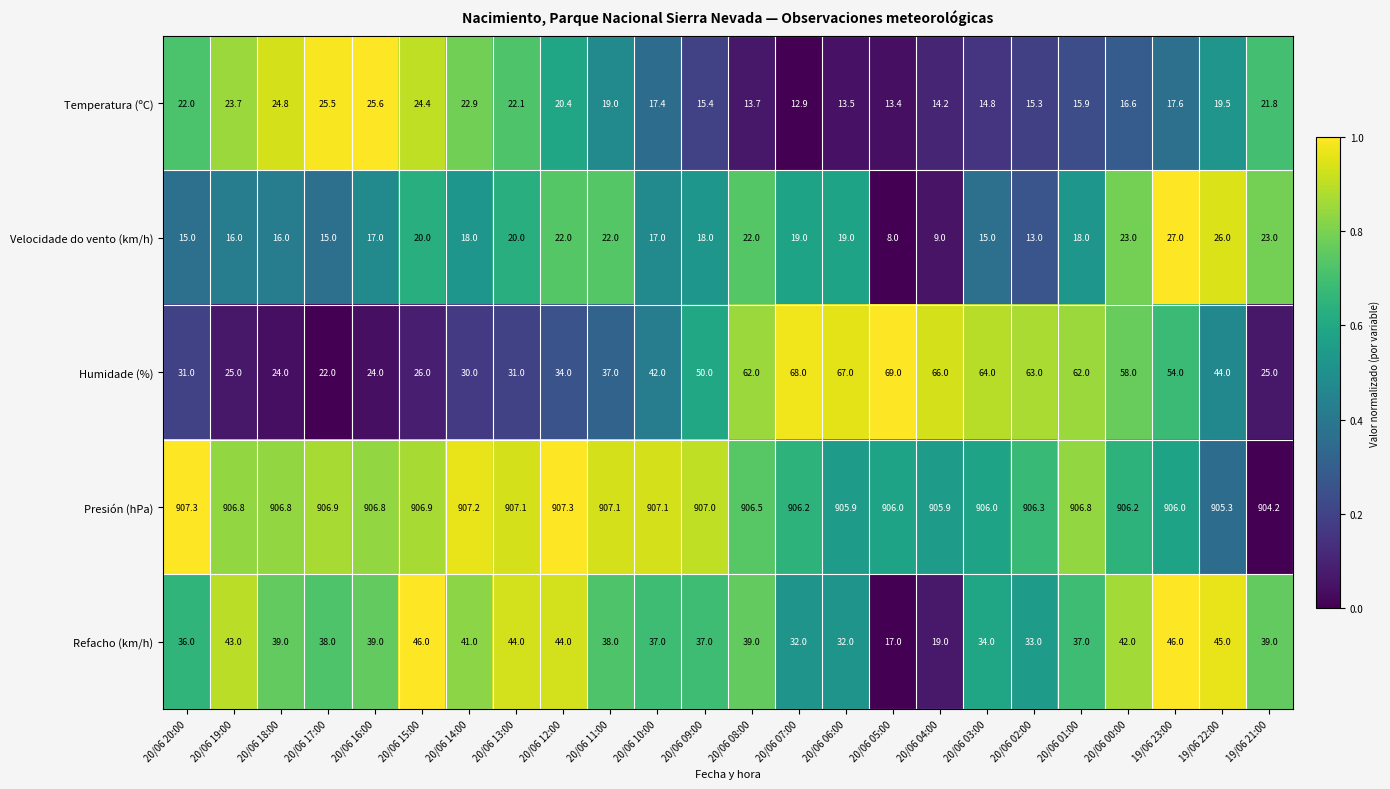

Where does the Temperatura (ºC) series first go above 19?

20/06 20:00